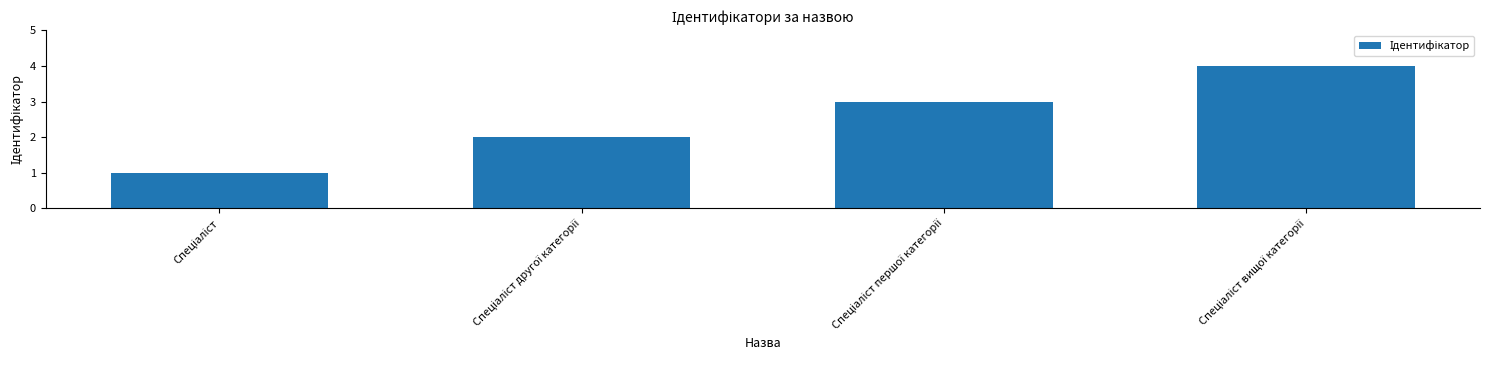

What is the greatest value displayed?

4